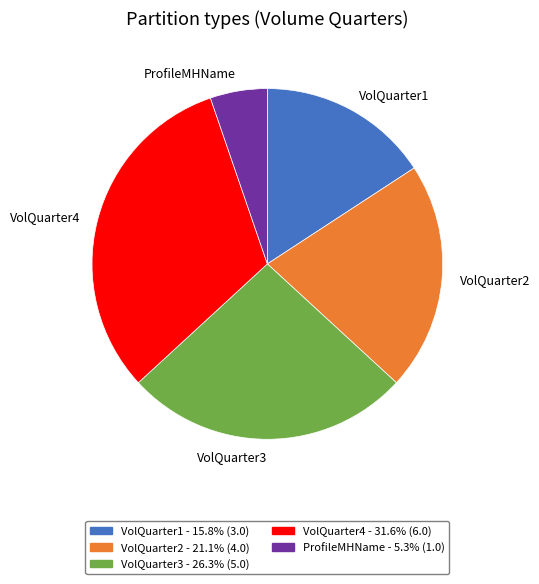

What is the ratio of the value at VolQuarter3 to the value at ProfileMHName?

5.0